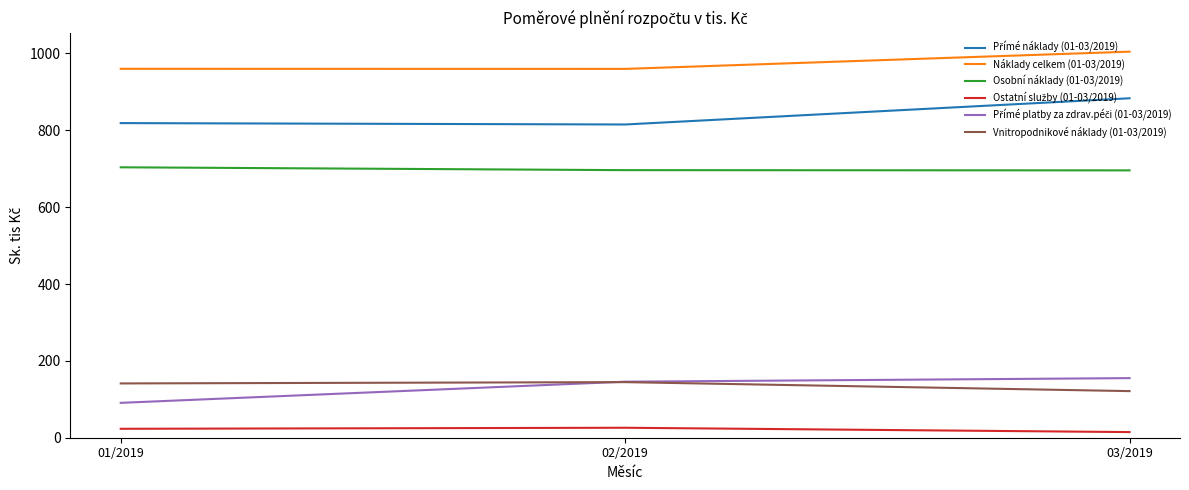

What is the total value across all series at 01/2019?

2737.7